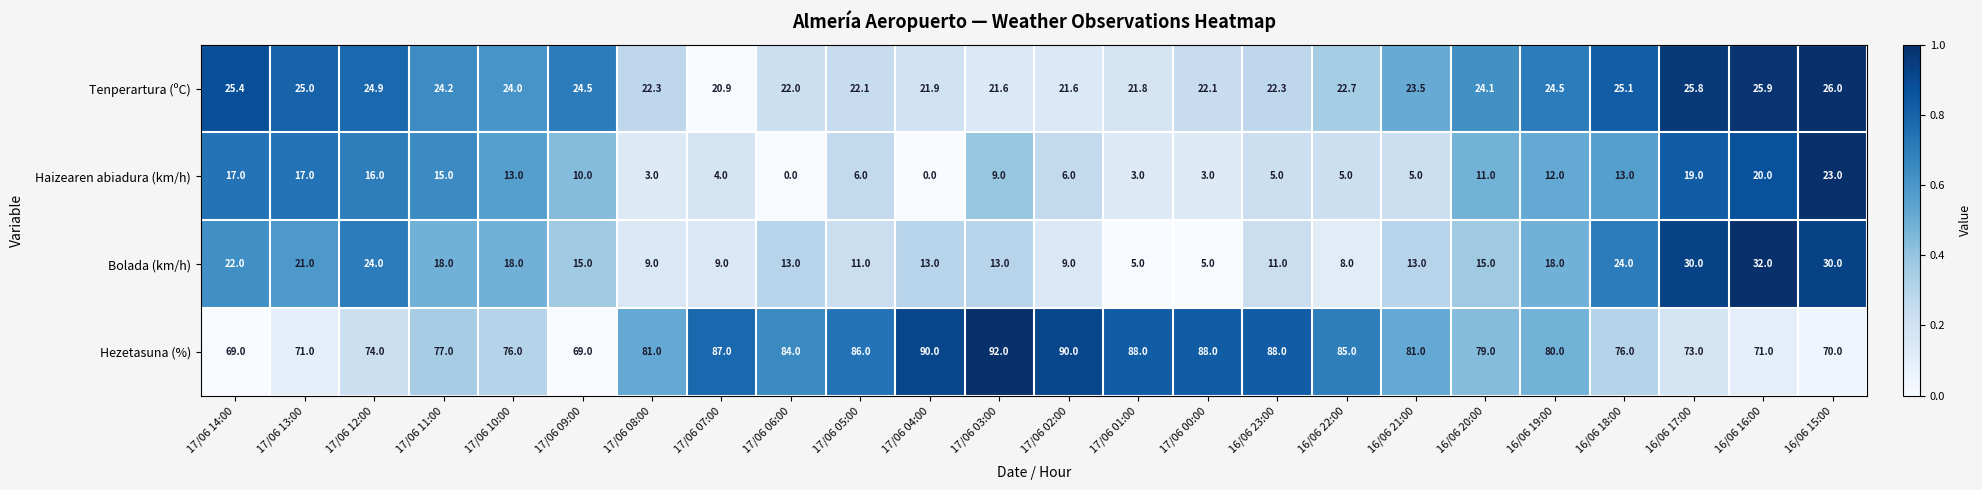

Which series has the largest range (max minus min)?

Bolada (km/h)